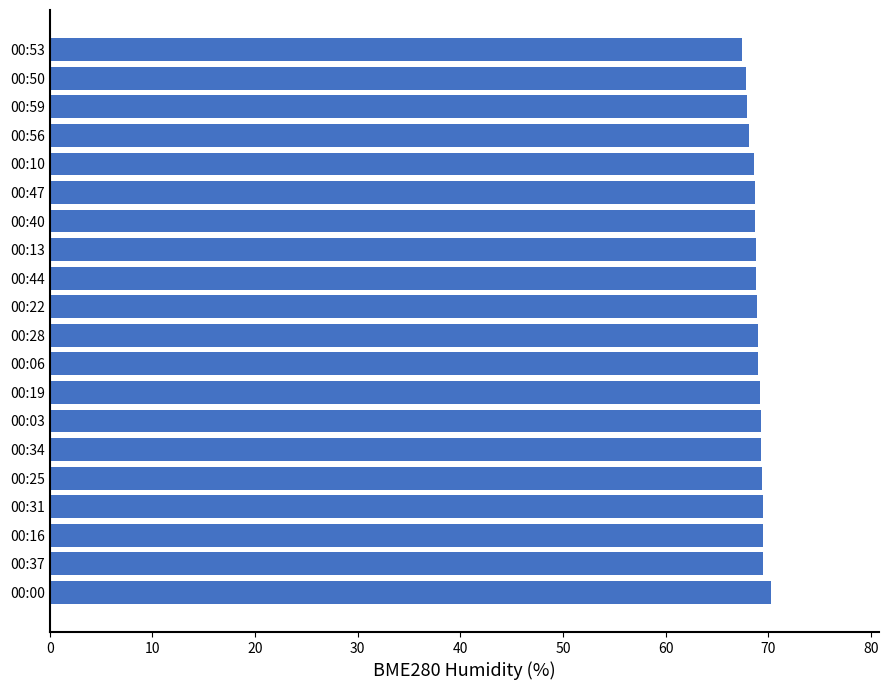

What is the minimum value shown in the chart?

67.4